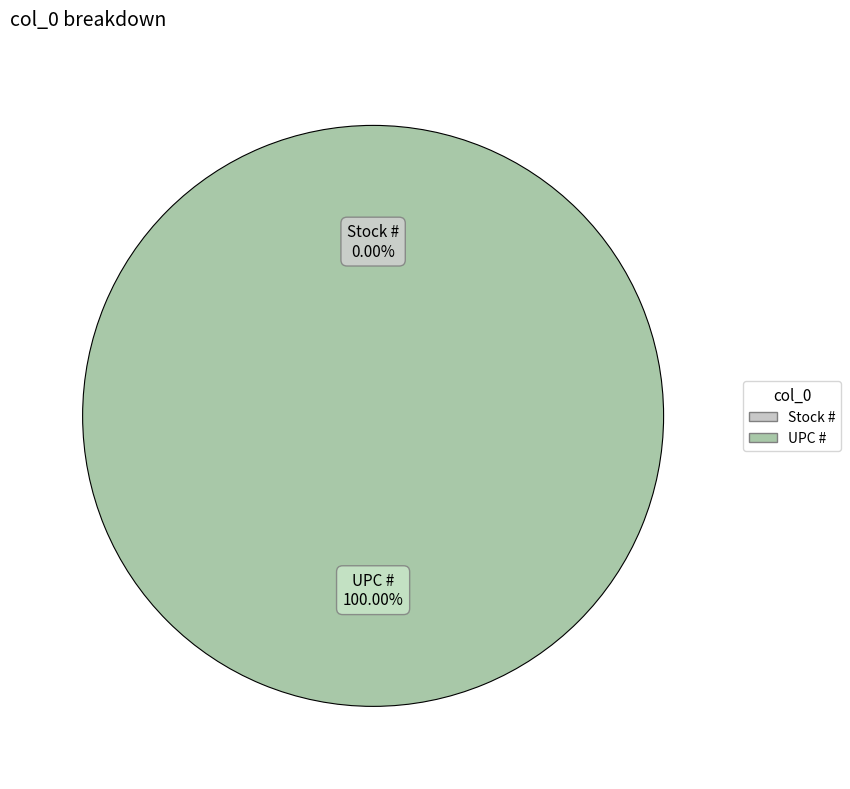

What percentage do Stock # and UPC # together represent?

100.0%